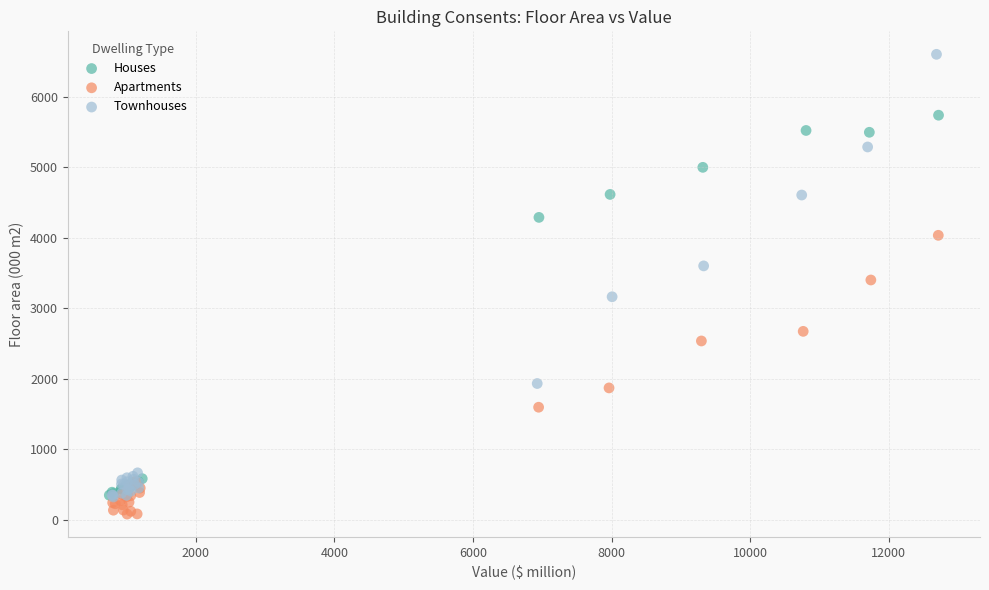

Which series reaches the maximum Y coordinate?

Townhouses